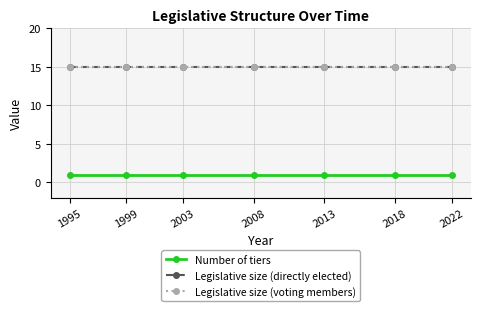

What is the average value of the Legislative size (directly elected) series?

15